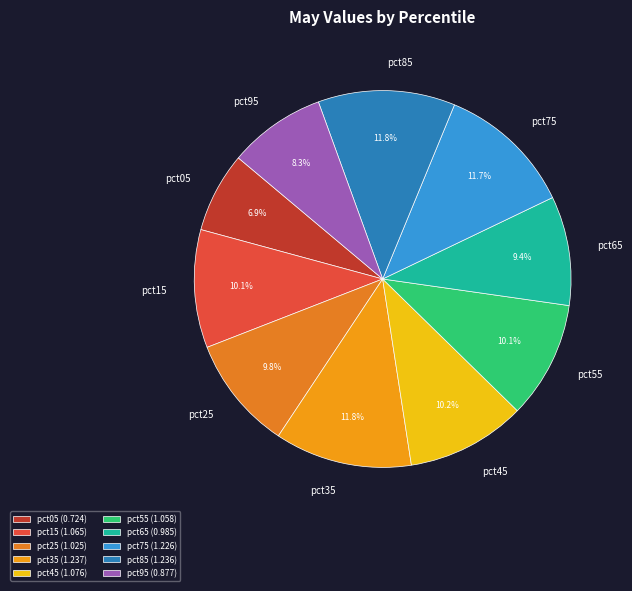

Count the number of slices in the pie.

10